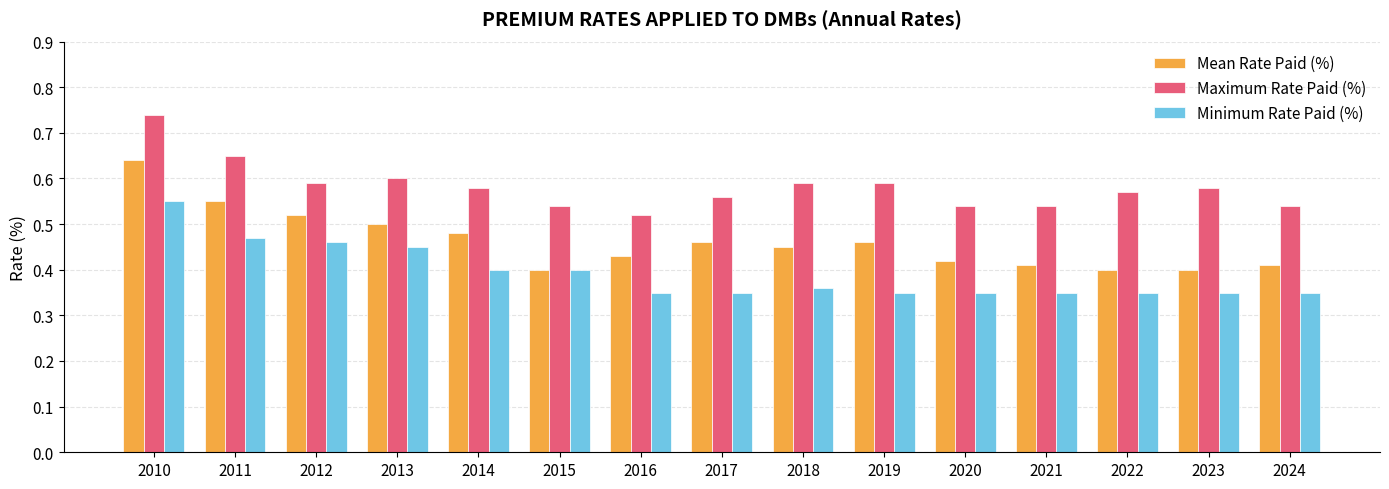

Which series has the largest range (max minus min)?

Mean Rate Paid (%)